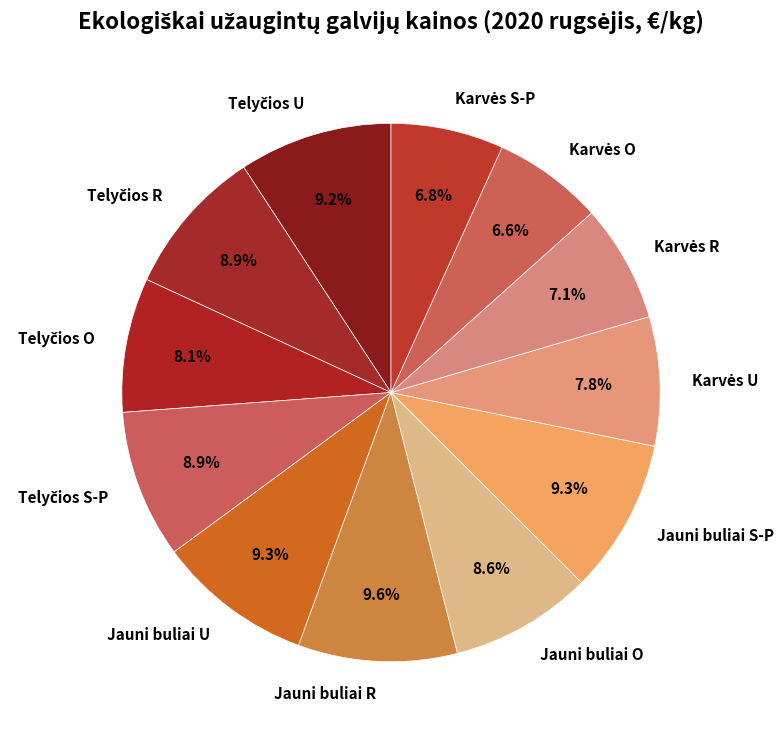

Is the sum of Jauni buliai O and Jauni buliai R greater than half?

No